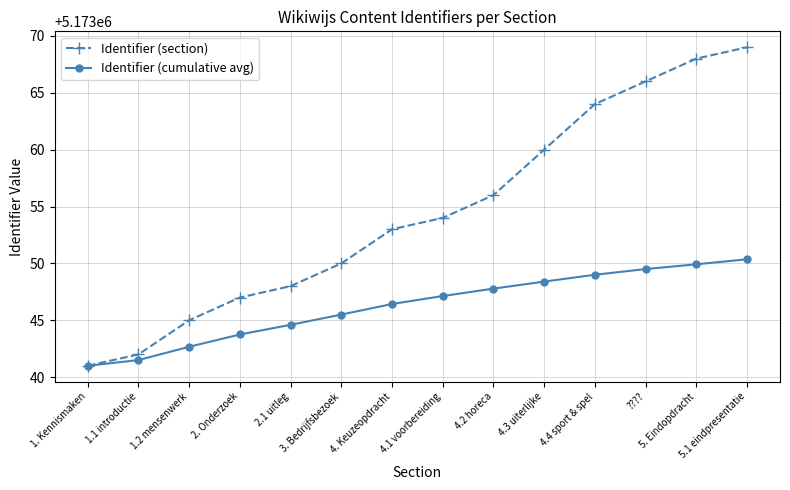

What is the value of the Identifier (cumulative avg) point at the 9th from the left?

5173047.8